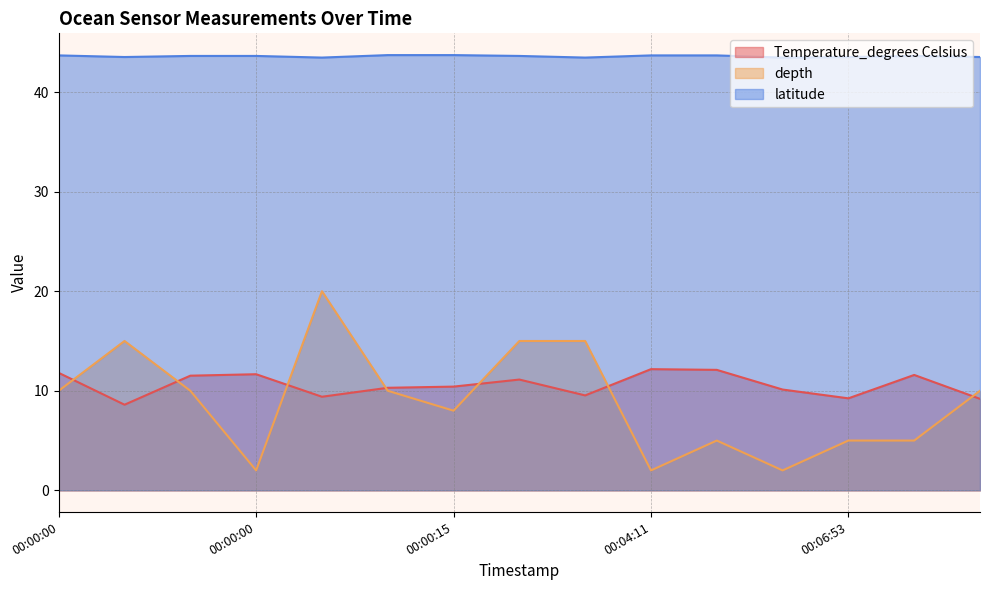

What is the spread (max minus min) of values at 2020-10-14T00:08:57?

34.3